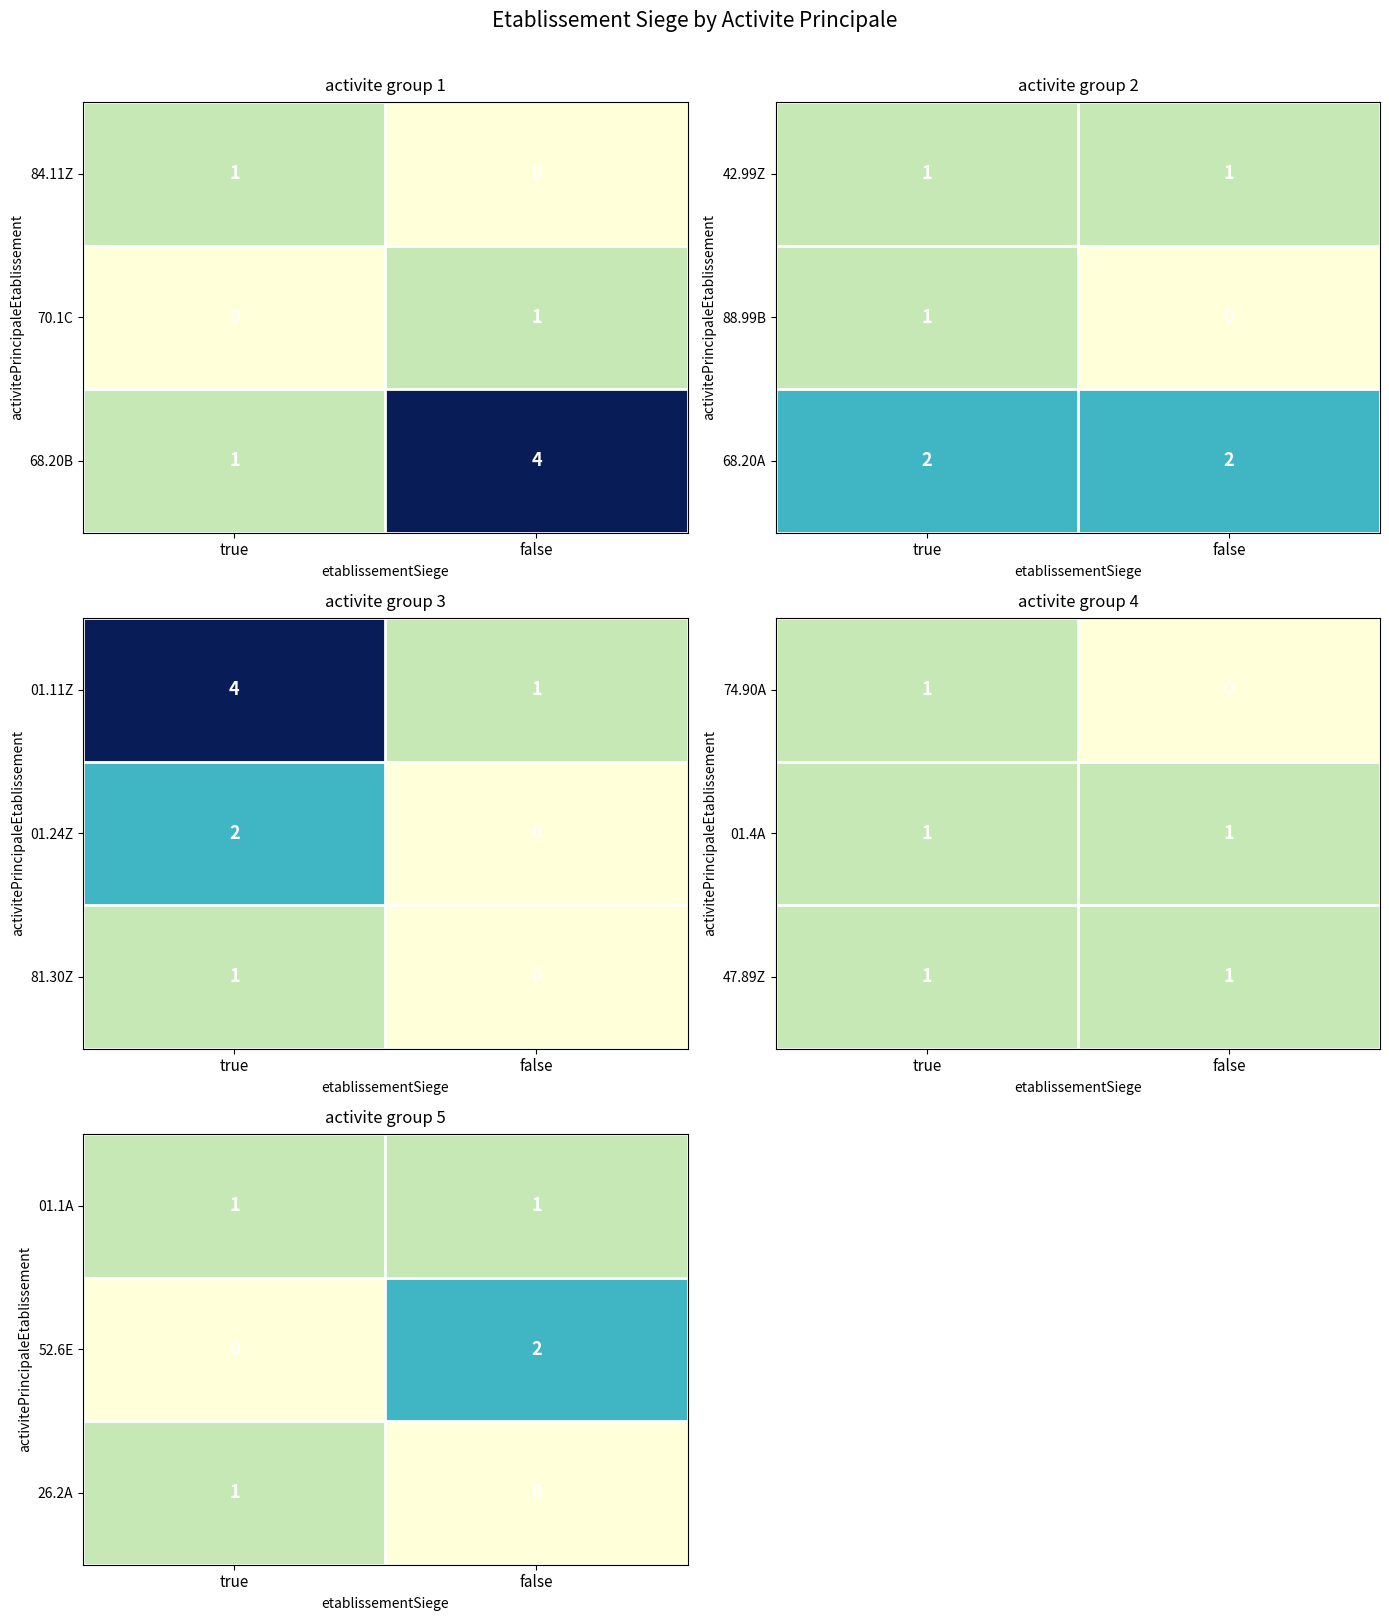

True or false: 26.2A has a value of 0 at false.

True